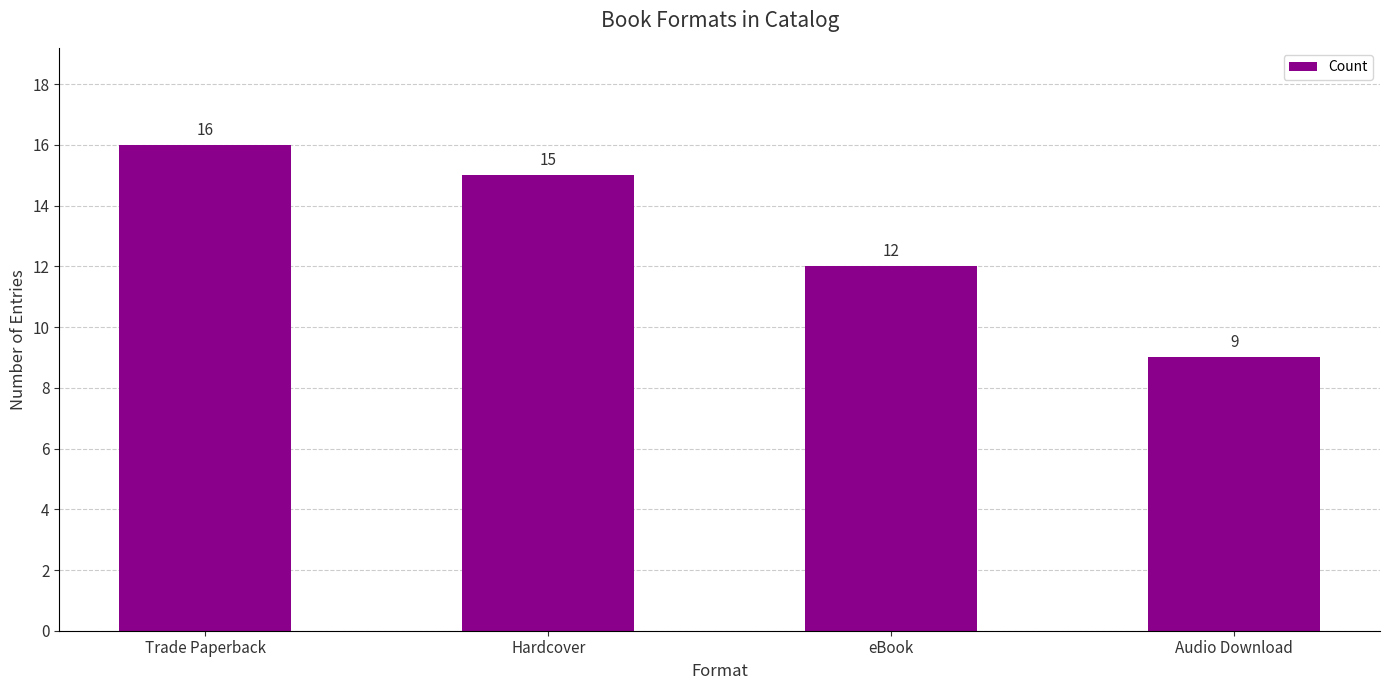

Where is the data nearest to the value 12?

eBook